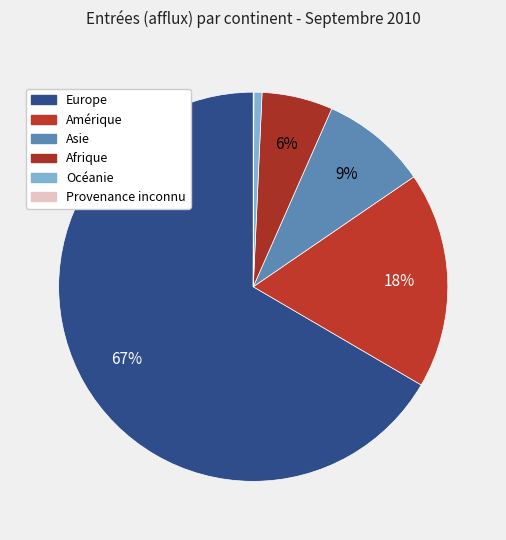

What is the total percentage of Afrique and Océanie?

6.6%